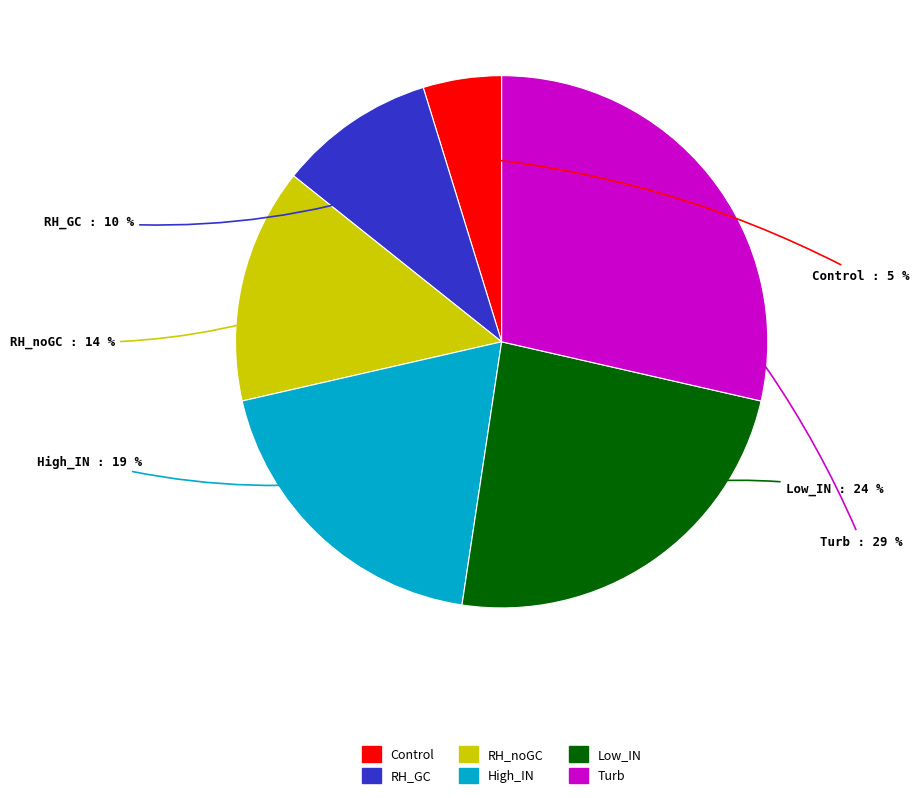

Is it true that RH_noGC is 14% of the pie?

True